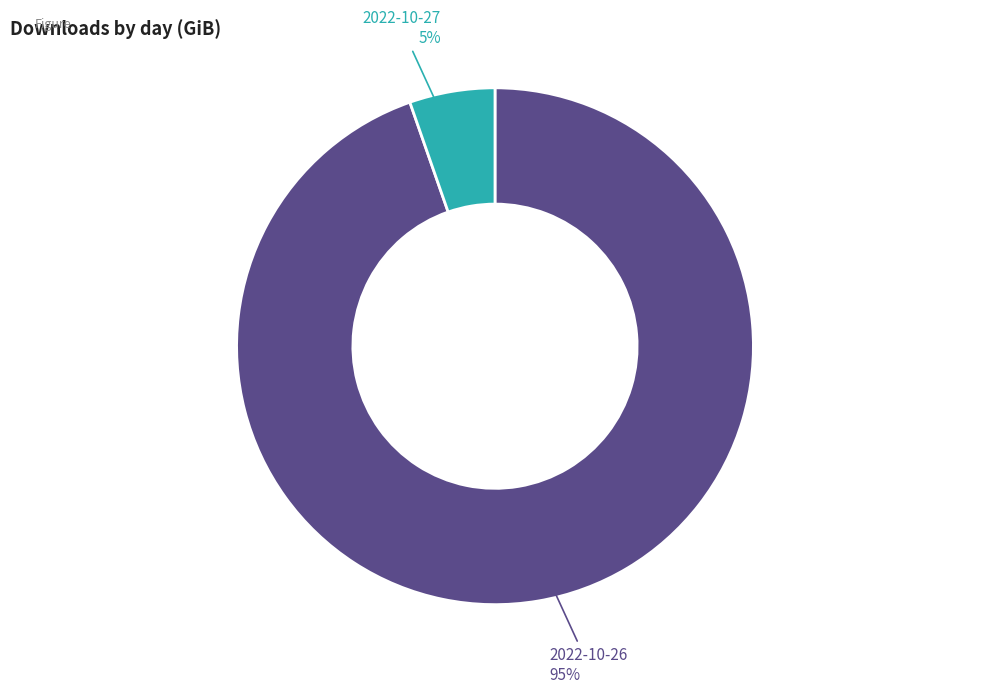

Which slice is the largest?

2022-10-26